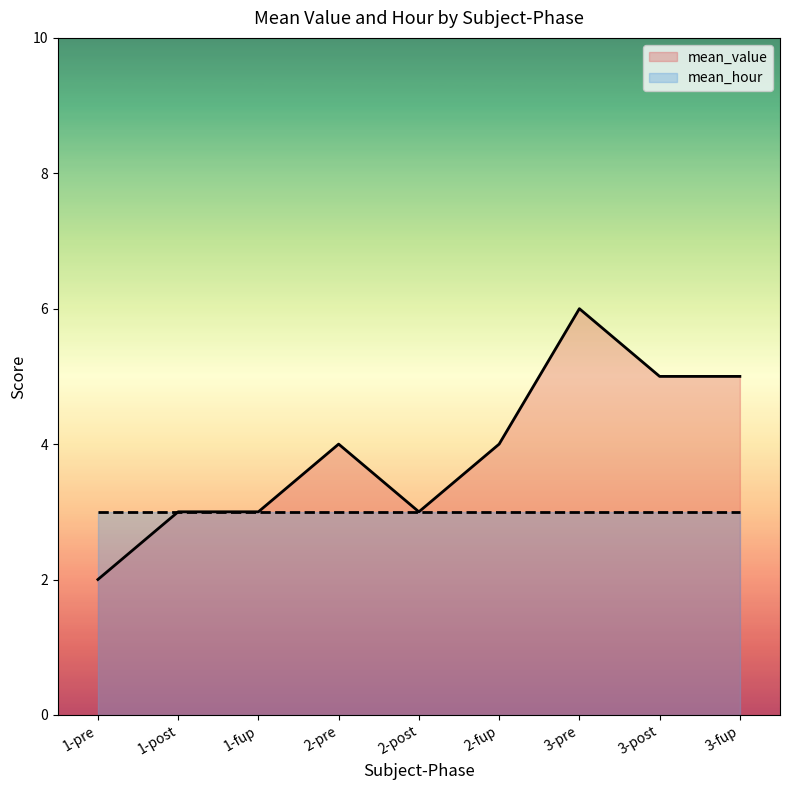

Which label corresponds to the smallest value in the chart?

1-pre